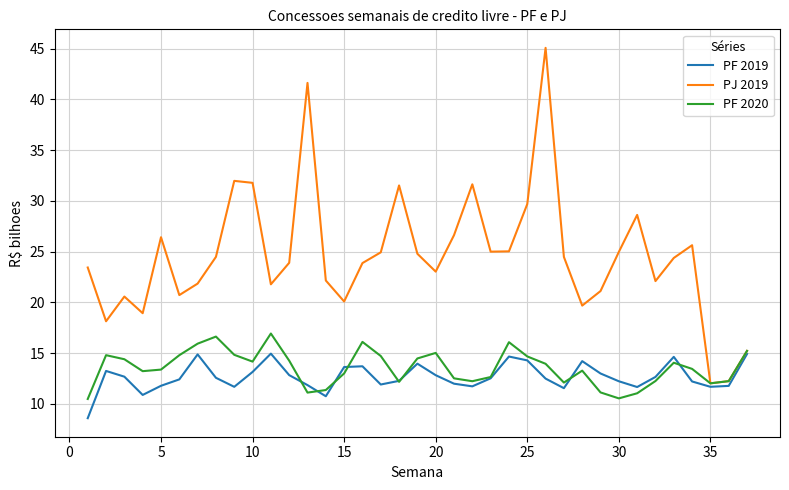

Which series has the largest total across all categories?

PJ 2019